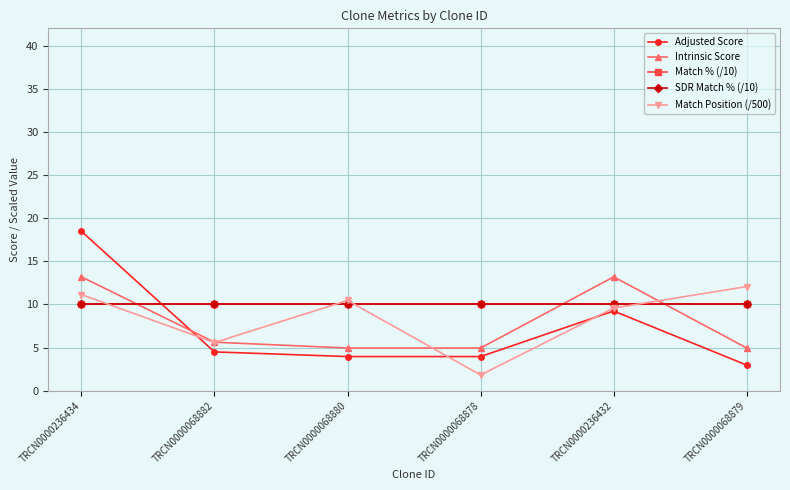

Is this an area chart (filled region under the line)?

No